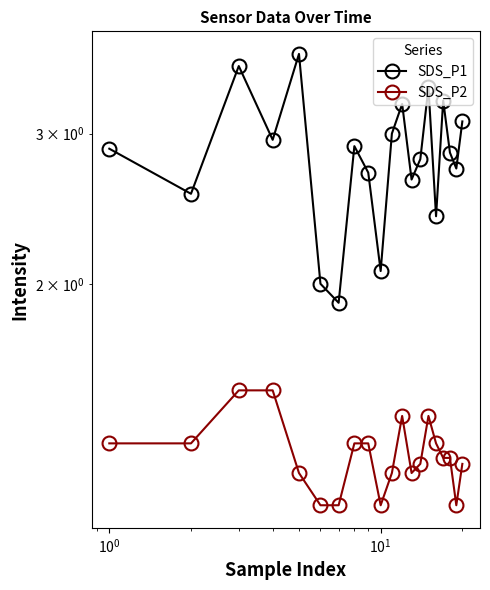

What is the sum of all SDS_P2 values?

25.3